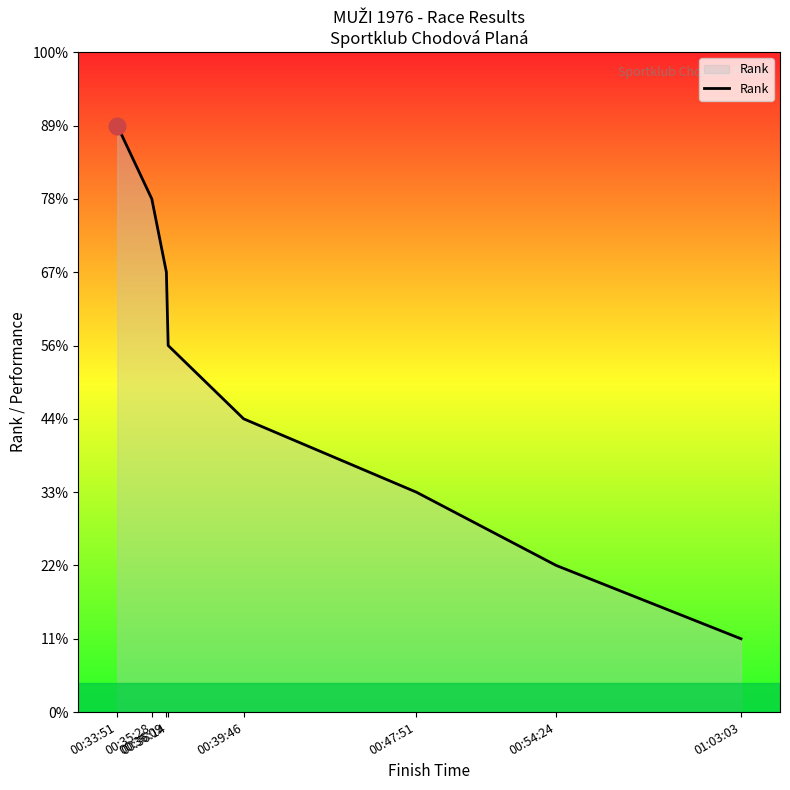

Reading left to right, extract all data points from this chart.

00:33:51=8	00:35:28=7	00:36:09=6	00:36:14=5	00:39:46=4	00:47:51=3	00:54:24=2	01:03:03=1